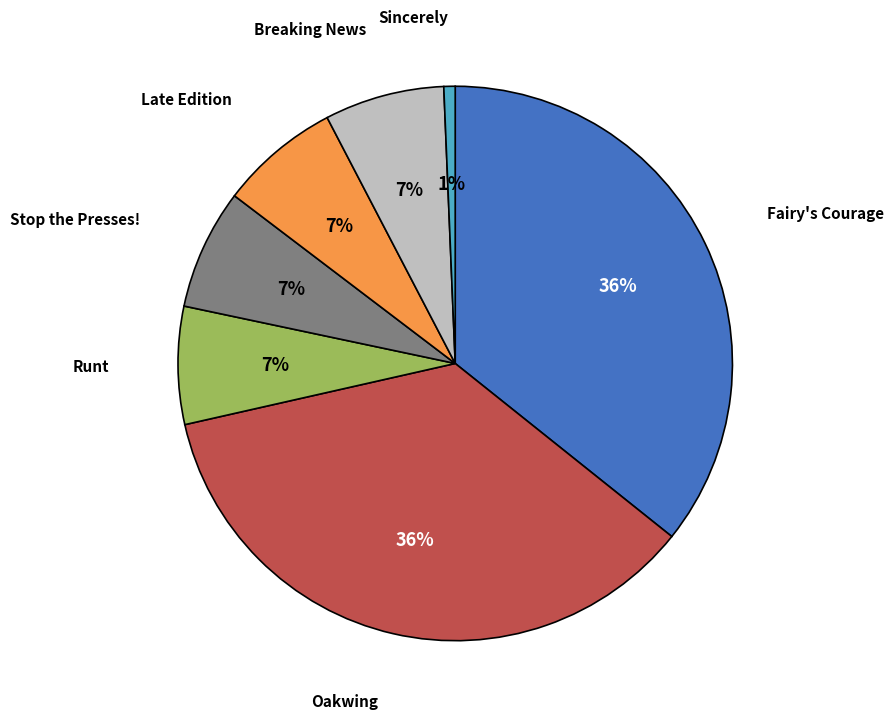

Does any single category account for the majority?

No